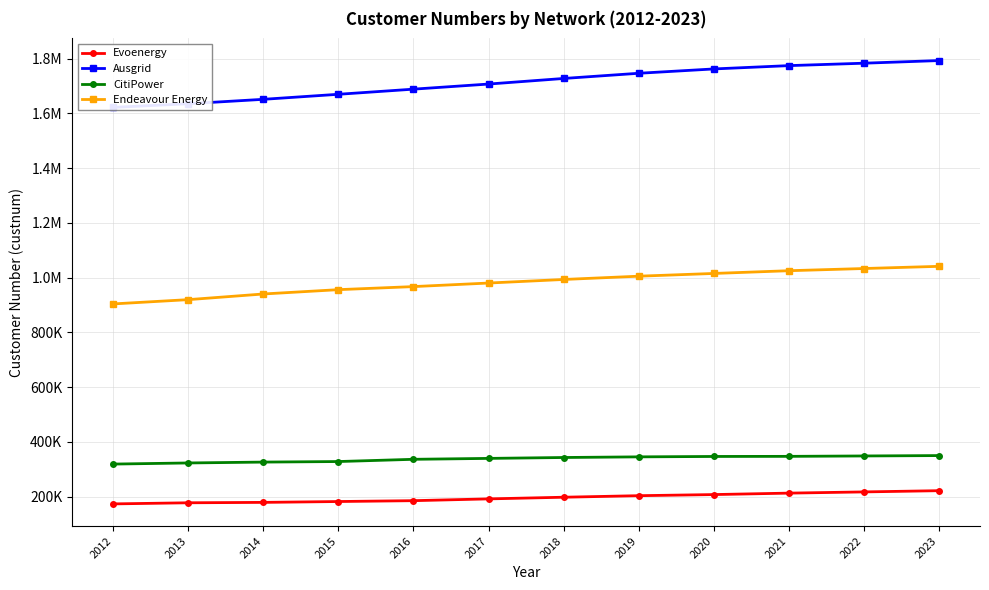

Reading left to right, transcribe all the data shown in this chart.

Evoenergy: 2012=173186.0	2013=177255.0	2014=178710.0	2015=181851.0	2016=184961.5	2017=191482.0	2018=197537.0	2019=203157.0	2020=207237.0	2021=212505.0	2022=216948.0	2023=221429.0
Ausgrid: 2012=1621658.5	2013=1635052.5	2014=1651159.5	2015=1669558.5	2016=1688281.7	2017=1706913.5	2018=1727294.0	2019=1746274.0	2020=1762079.0	2021=1774204.0	2022=1783052.0	2023=1792704.0
CitiPower: 2012=318643.2	2013=322735.8	2014=325917.2	2015=327907.2	2016=336070.0	2017=339400.0	2018=342669.0	2019=345009.0	2020=346468.0	2021=346855.0	2022=348303.0	2023=349689.0
Endeavour Energy: 2012=903746.7	2013=919384.8	2014=940028.5	2015=955832.5	2016=967000.0	2017=980000.0	2018=993000.0	2019=1005000.0	2020=1015000.0	2021=1025000.0	2022=1033000.0	2023=1041000.0